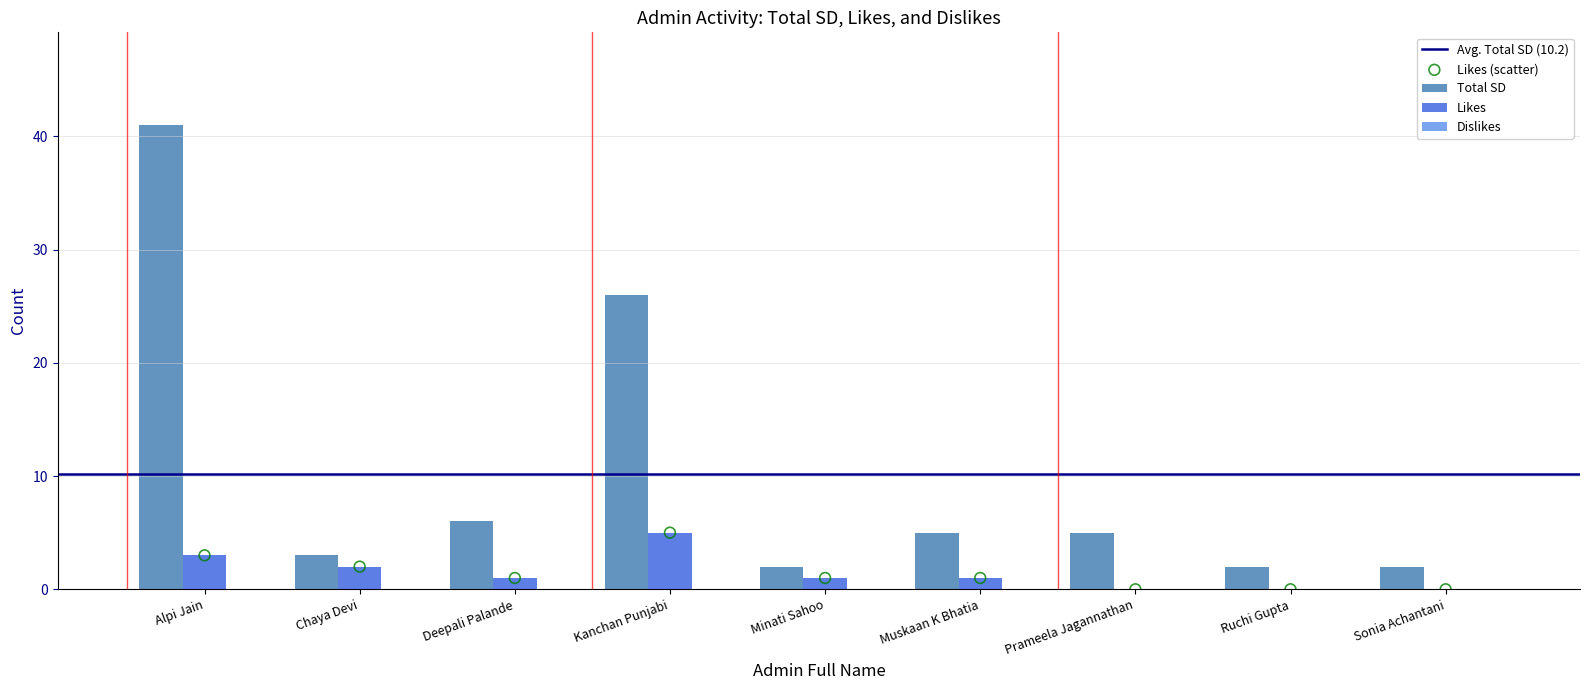

Which series has the largest total across all categories?

Total SD